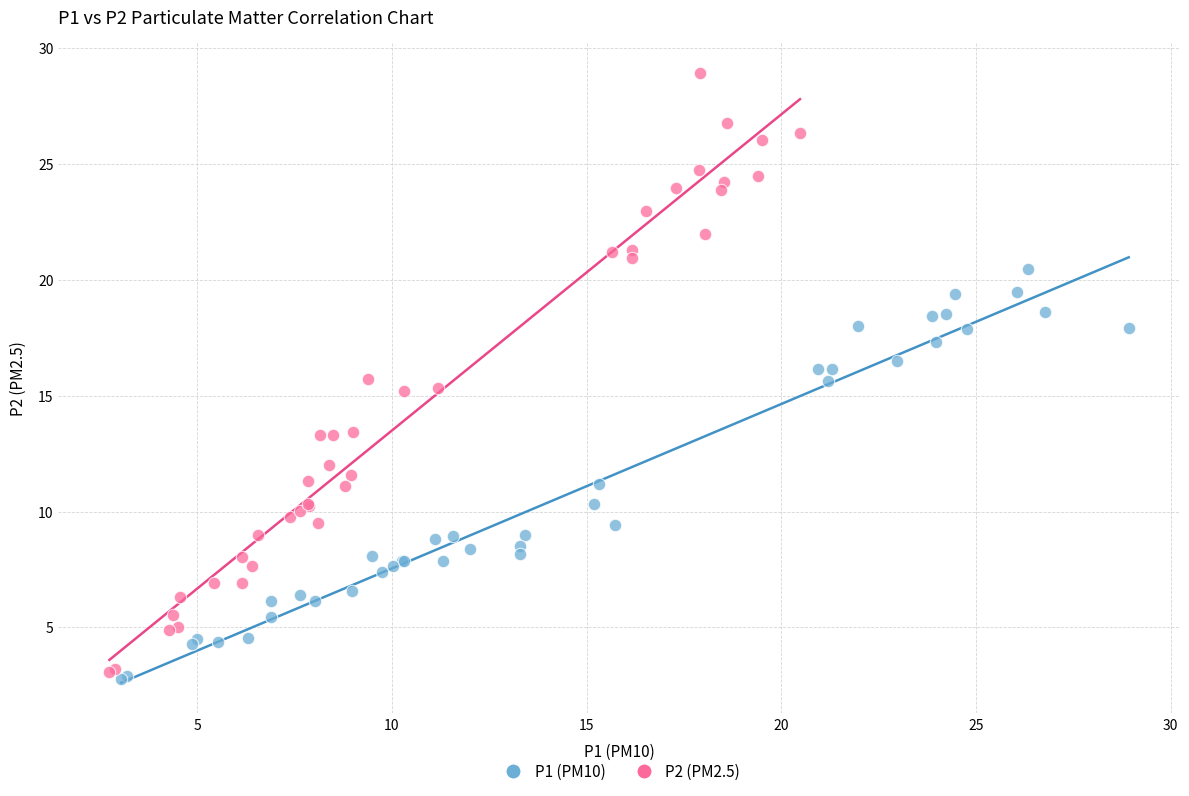

Which series reaches the maximum Y coordinate?

P2 (PM2.5)